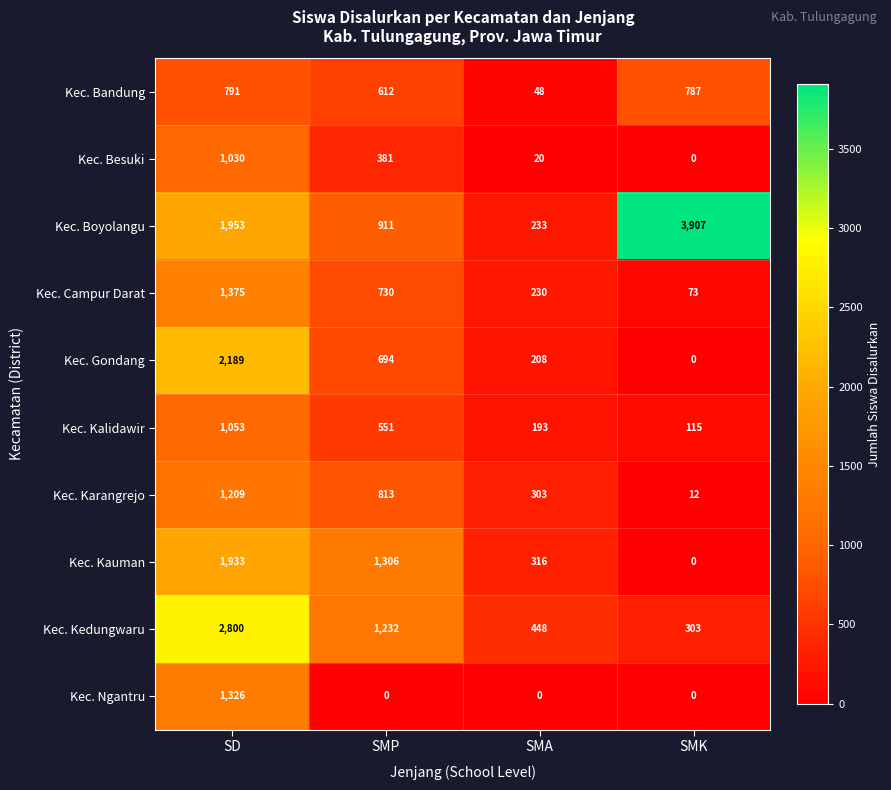

How many series are shown in this chart?

10